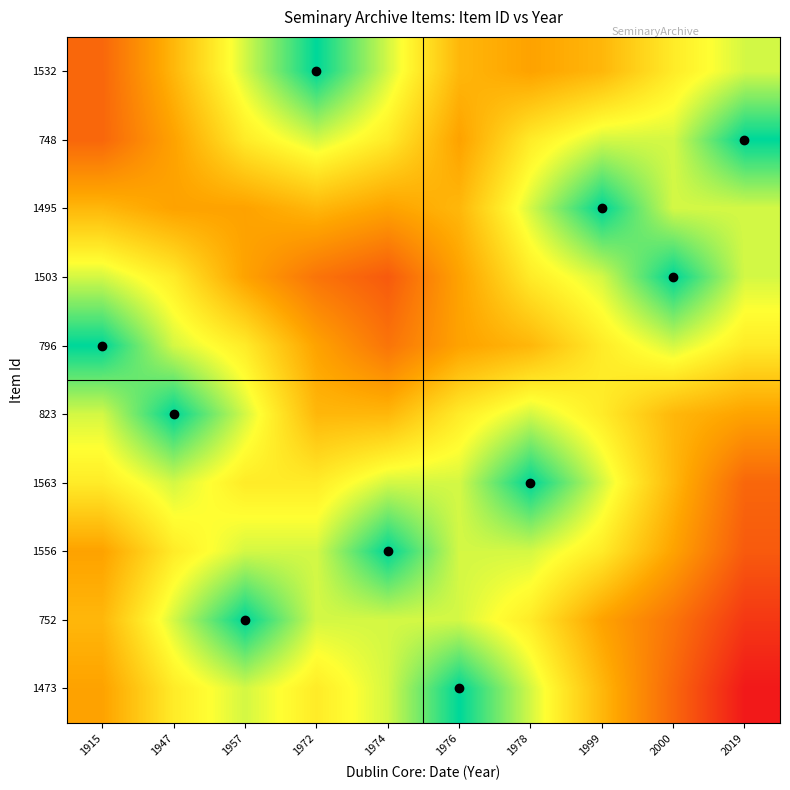

Reading left to right, extract all data points from this chart.

1532: 1915=0.2	1947=0.5	1957=0.8	1972=1.0	1974=0.8	1976=0.5	1978=0.4	1999=0.5	2000=0.6	2019=0.8
748: 1915=0.2	1947=0.4	1957=0.6	1972=0.8	1974=0.6	1976=0.4	1978=0.6	1999=0.8	2000=0.8	2019=1.0
1495: 1915=0.5	1947=0.4	1957=0.4	1972=0.5	1974=0.4	1976=0.5	1978=0.8	1999=1.0	2000=0.8	2019=0.8
1503: 1915=0.8	1947=0.6	1957=0.4	1972=0.3	1974=0.2	1976=0.4	1978=0.6	1999=0.8	2000=1.0	2019=0.8
796: 1915=1.0	1947=0.8	1957=0.6	1972=0.4	1974=0.3	1976=0.4	1978=0.5	1999=0.6	2000=0.8	2019=0.6
823: 1915=0.8	1947=1.0	1957=0.8	1972=0.5	1974=0.5	1976=0.6	1978=0.8	1999=0.6	2000=0.5	2019=0.4
1563: 1915=0.6	1947=0.8	1957=0.6	1972=0.6	1974=0.8	1976=0.8	1978=1.0	1999=0.8	2000=0.5	2019=0.2
1556: 1915=0.4	1947=0.6	1957=0.8	1972=0.8	1974=1.0	1976=0.8	1978=0.8	1999=0.6	2000=0.4	2019=0.2
752: 1915=0.5	1947=0.8	1957=1.0	1972=0.8	1974=0.8	1976=0.8	1978=0.6	1999=0.4	2000=0.3	2019=0.1
1473: 1915=0.4	1947=0.6	1957=0.8	1972=0.6	1974=0.8	1976=1.0	1978=0.8	1999=0.5	2000=0.2	2019=0.0